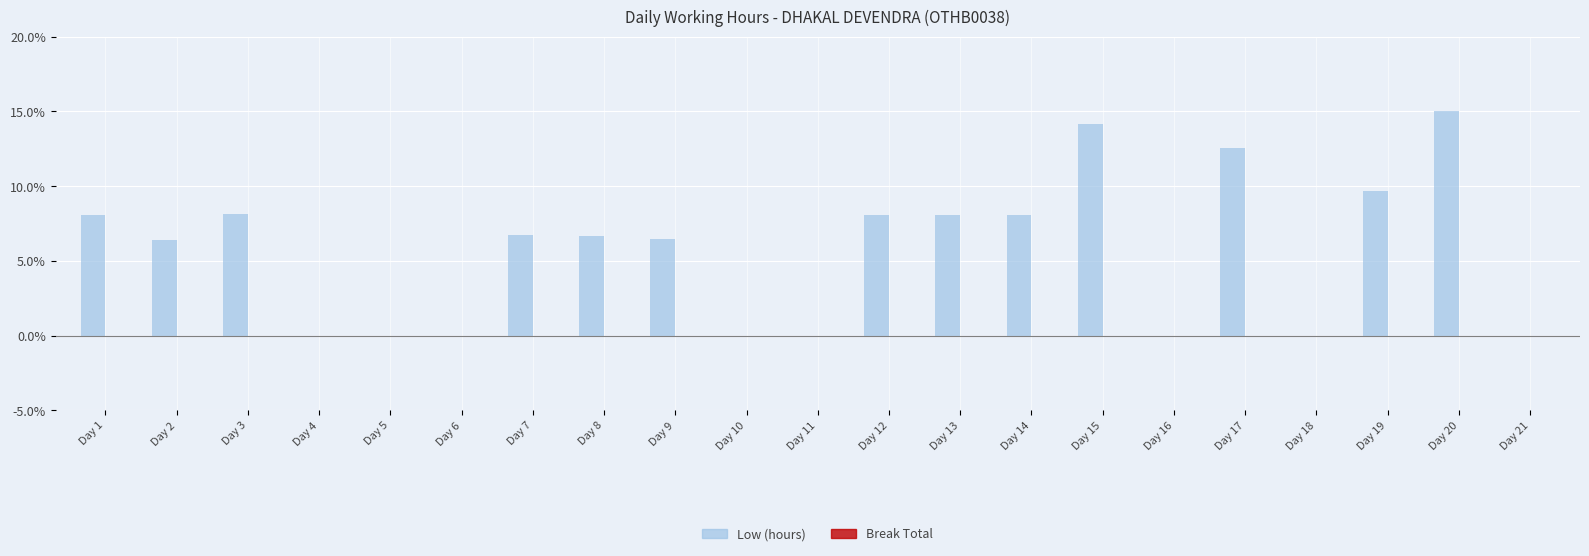

At which label does the data first exceed 6?

Day 1